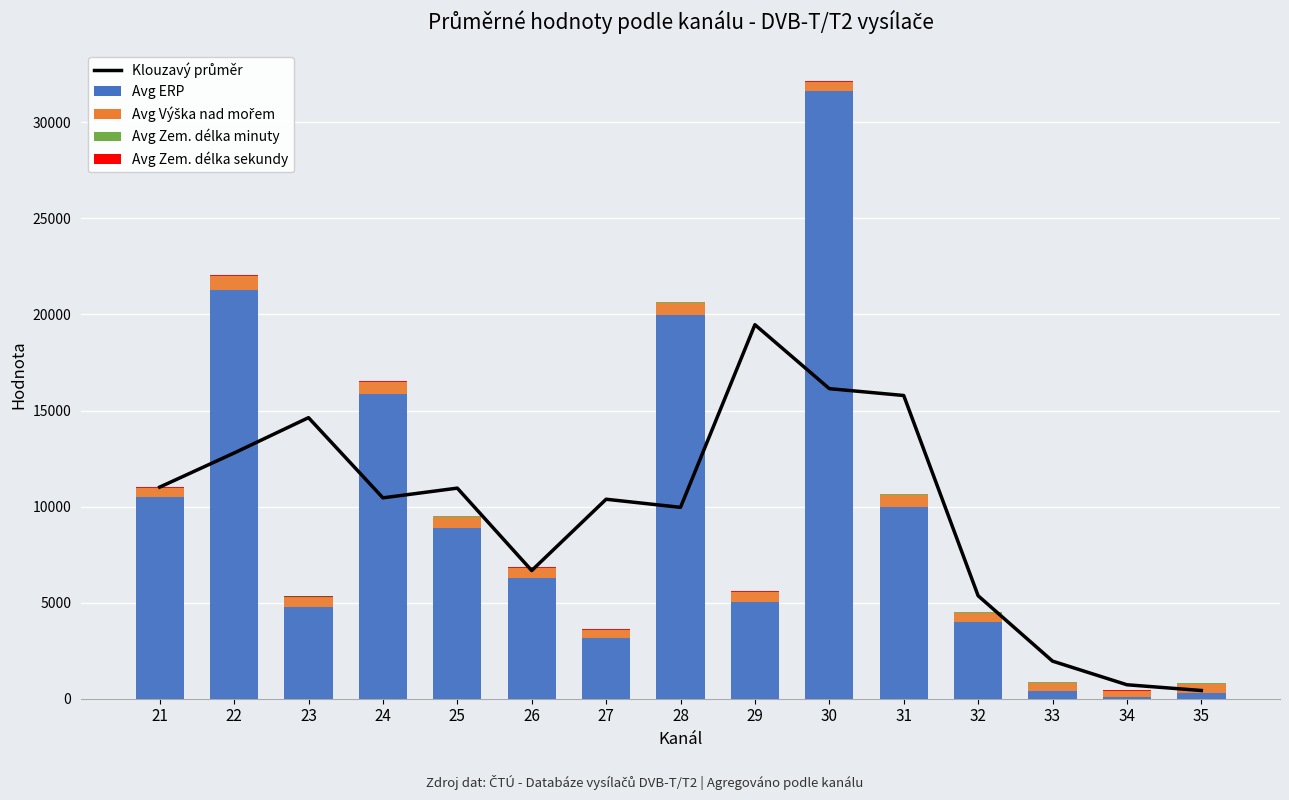

What is the value of the Klouzavý průměr bar at the 8th from the left?

9962.4